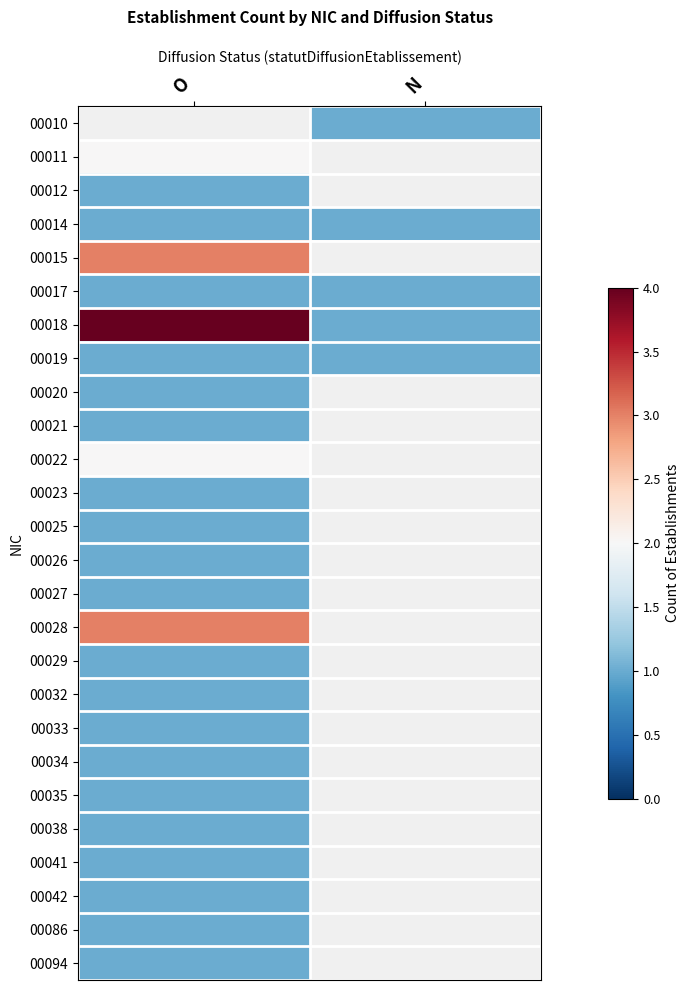

Rank the categories by 00017 value from highest to lowest.

O, N